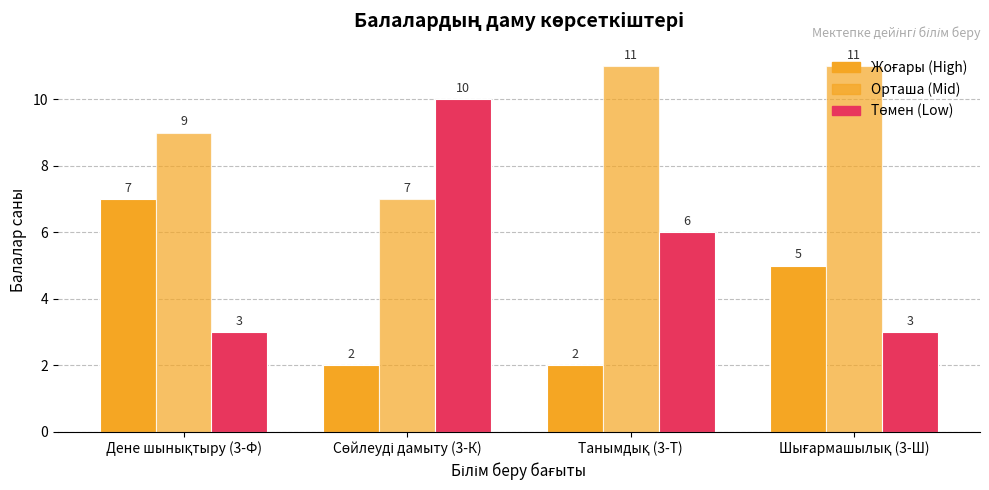

What is the difference between the highest and lowest values at Танымдық (3-Т)?

9